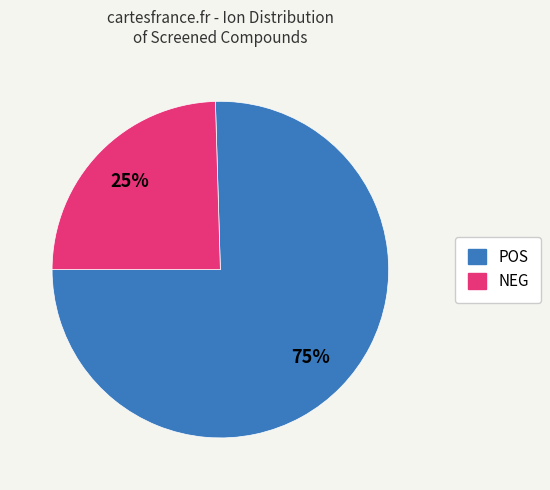

Is it true that NEG is 36% of the pie?

False